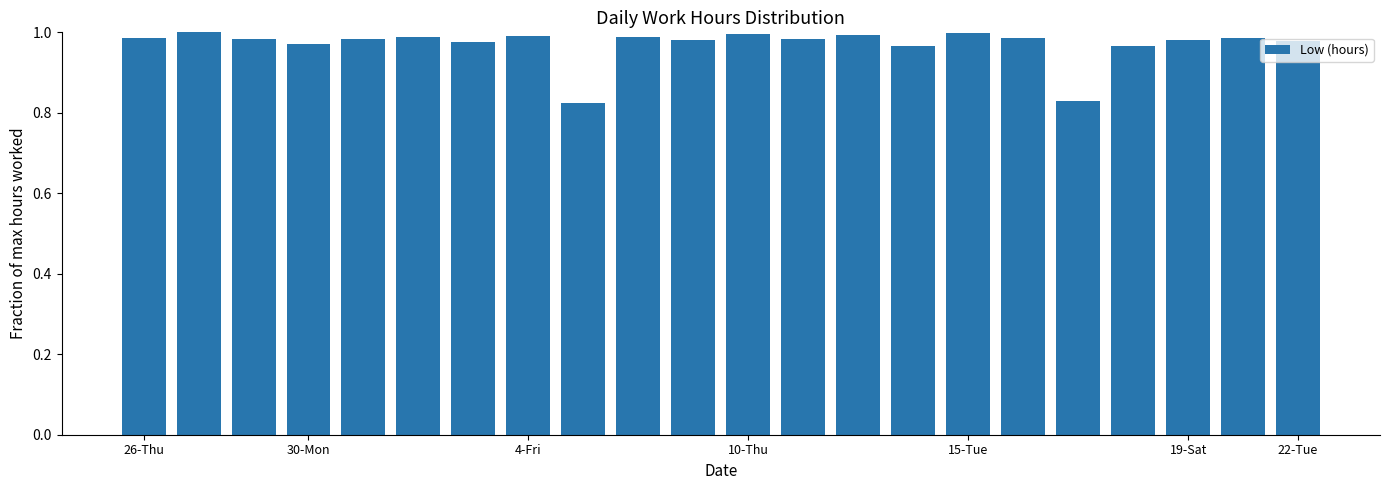

What is the sum of all values?

21.3